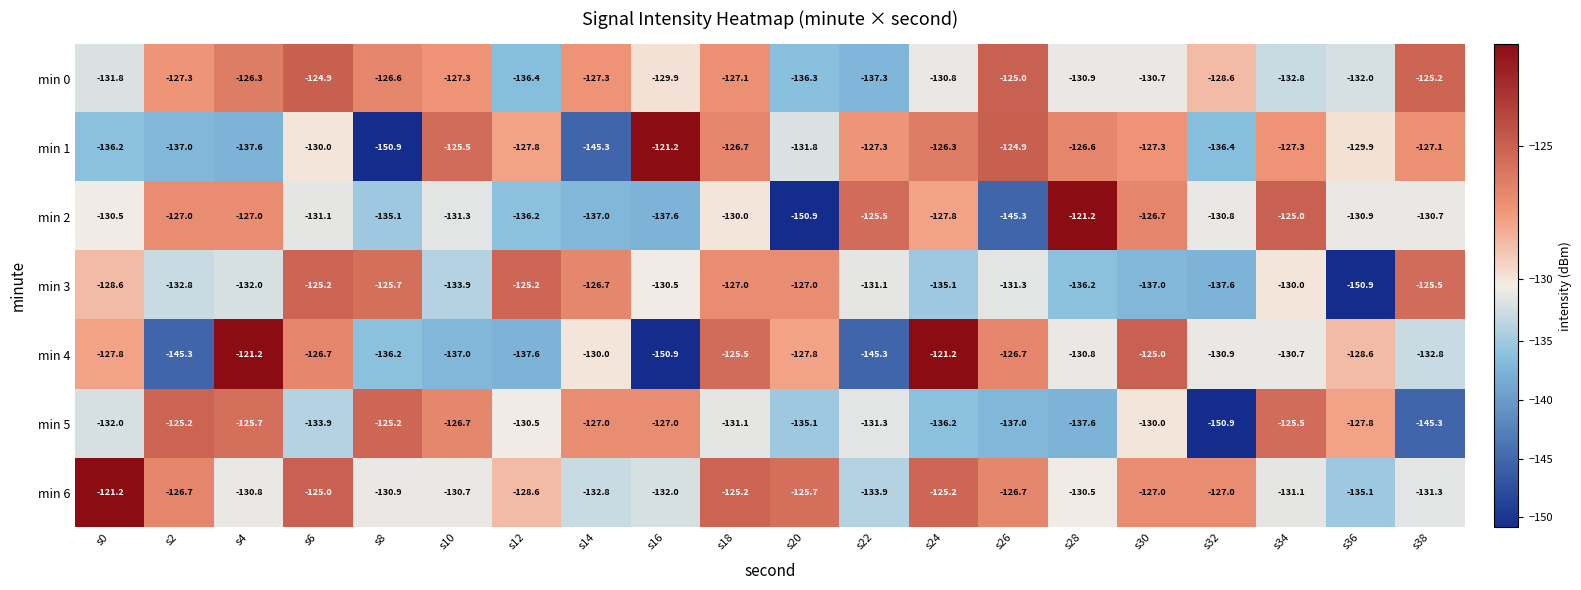

What is the sum of the min 4 values at s18 and s36?

-254.1